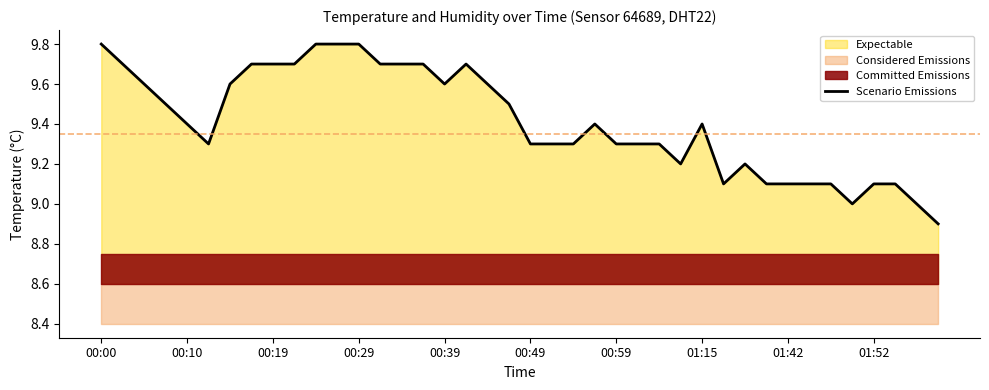

Is it true that Scenario Emissions equals 9.8 at 00:29?

True